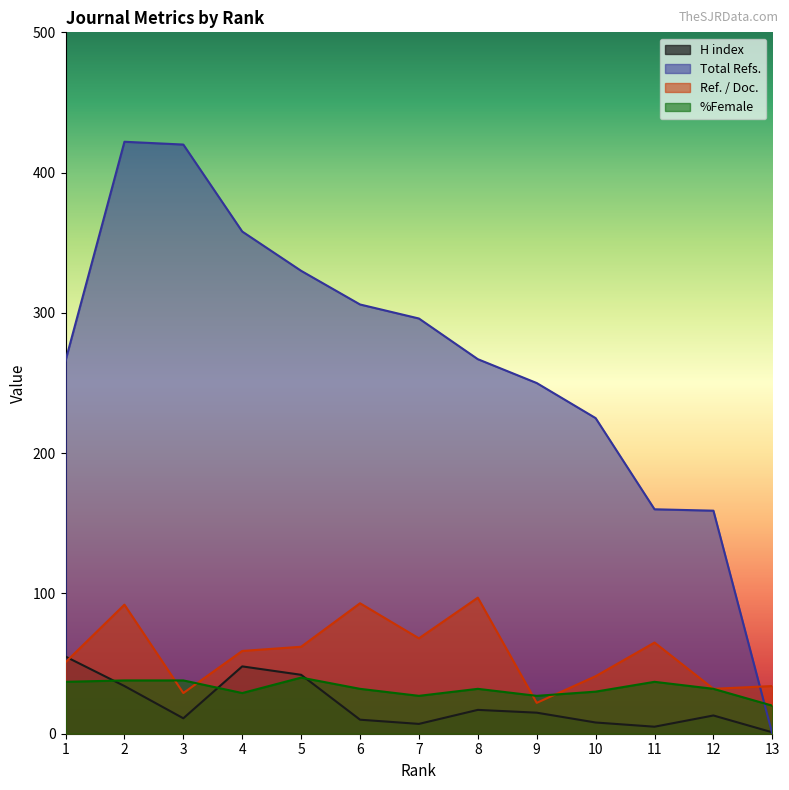

Which has a higher value, 13 or 5?

5